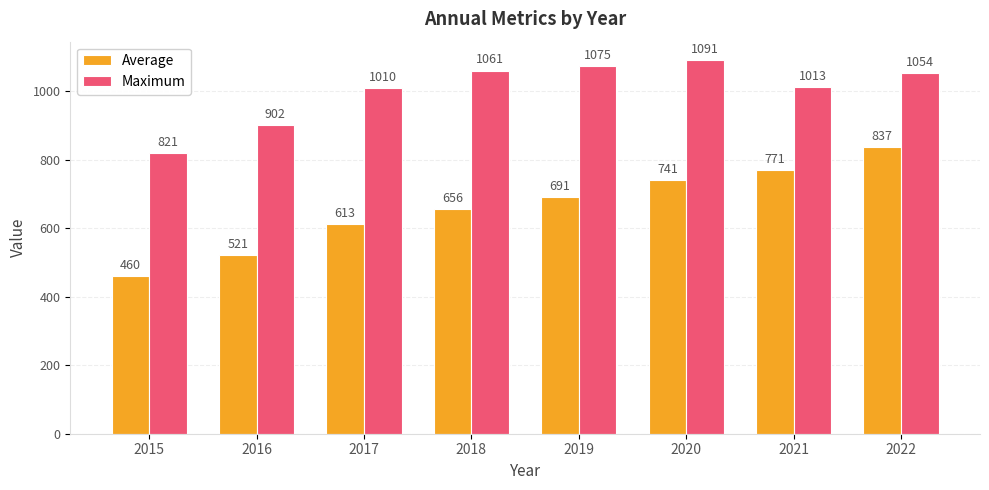

The Maximum series shows 1013 at 2021. True or false?

True